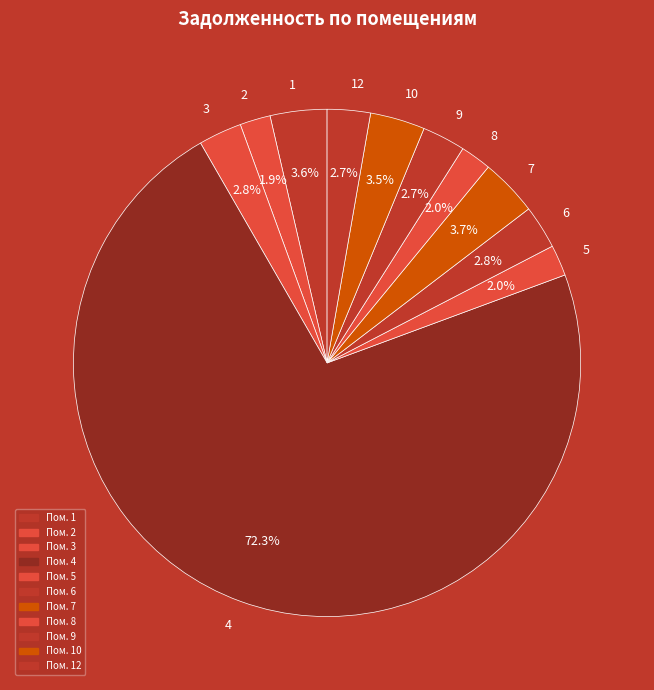

What is the largest slice in the pie chart?

4